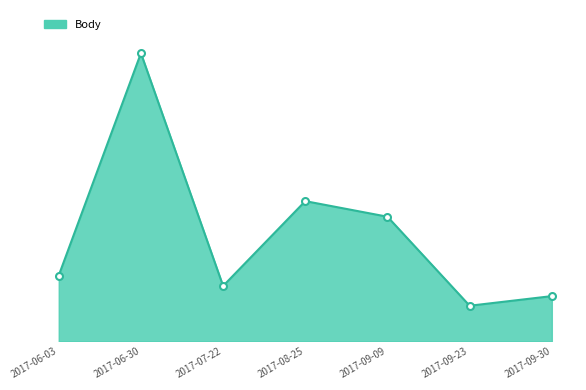

Reading right to left, transcribe all the data shown in this chart.

2017-09-30=703	2017-09-23=553	2017-09-09=1940	2017-08-25=2183	2017-07-22=861	2017-06-30=4488	2017-06-03=1024